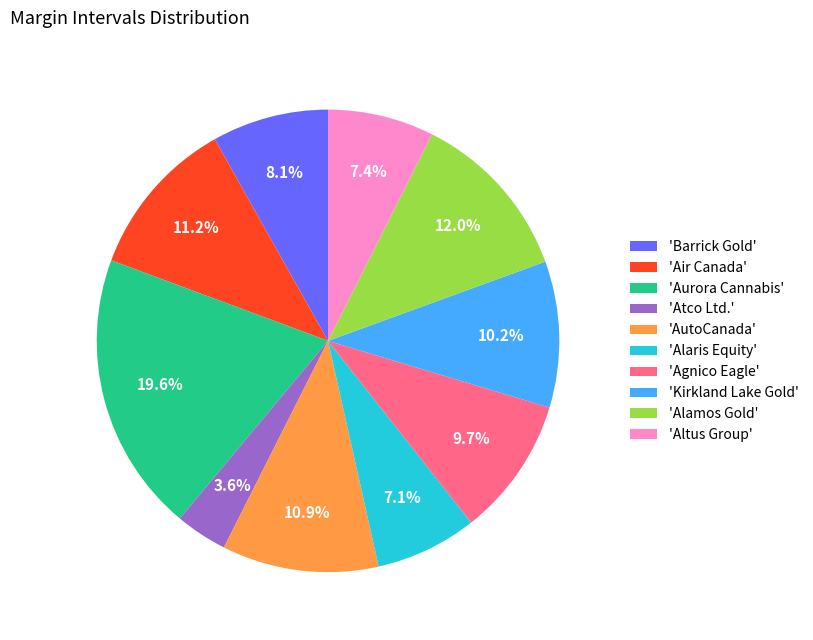

Which slice is the smallest?

'Atco Ltd.'